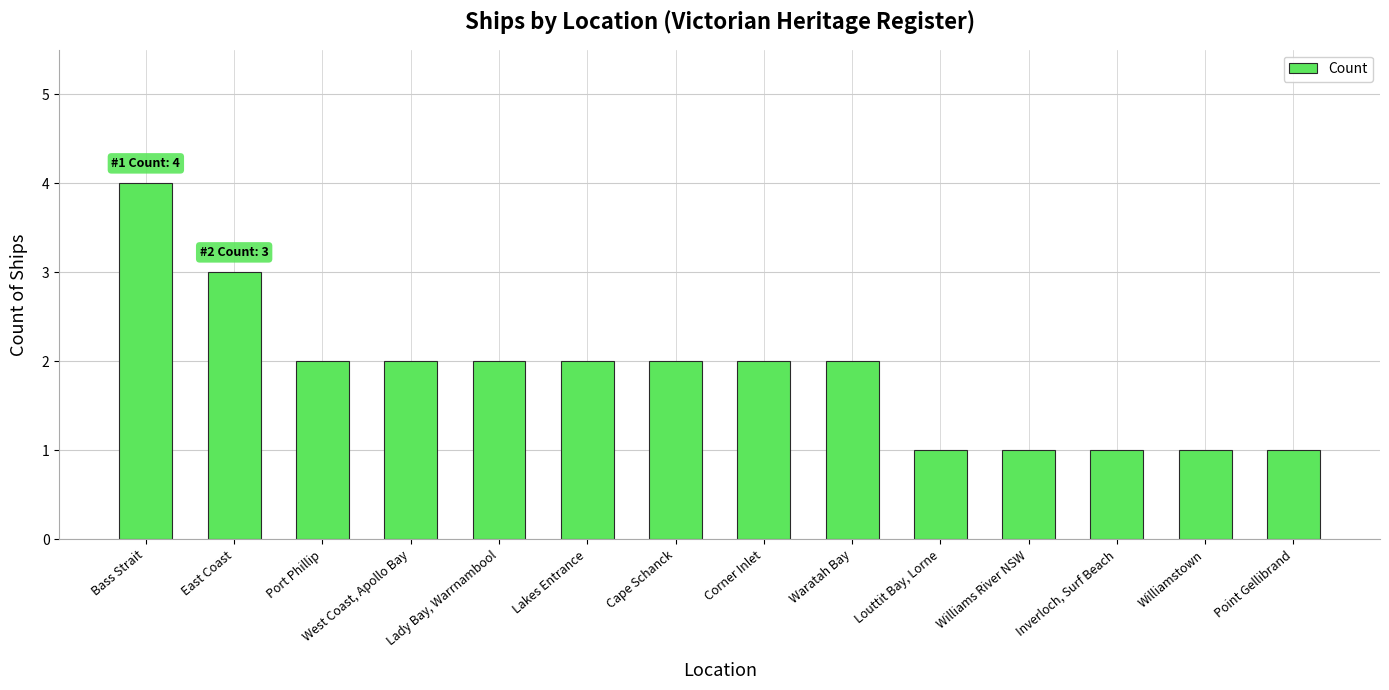

Which category has the highest value across all series?

Bass Strait